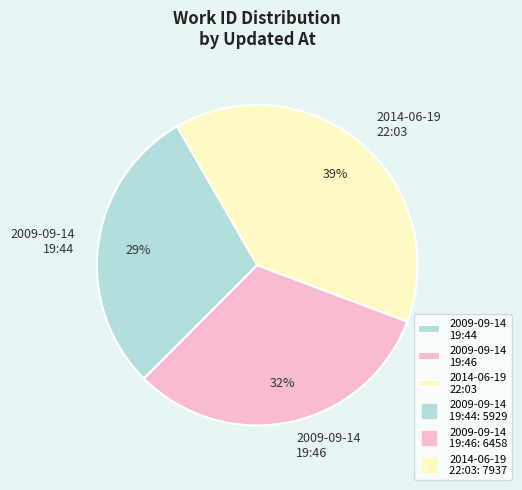

Which category has the smallest portion of the pie?

2009-09-14 19:44